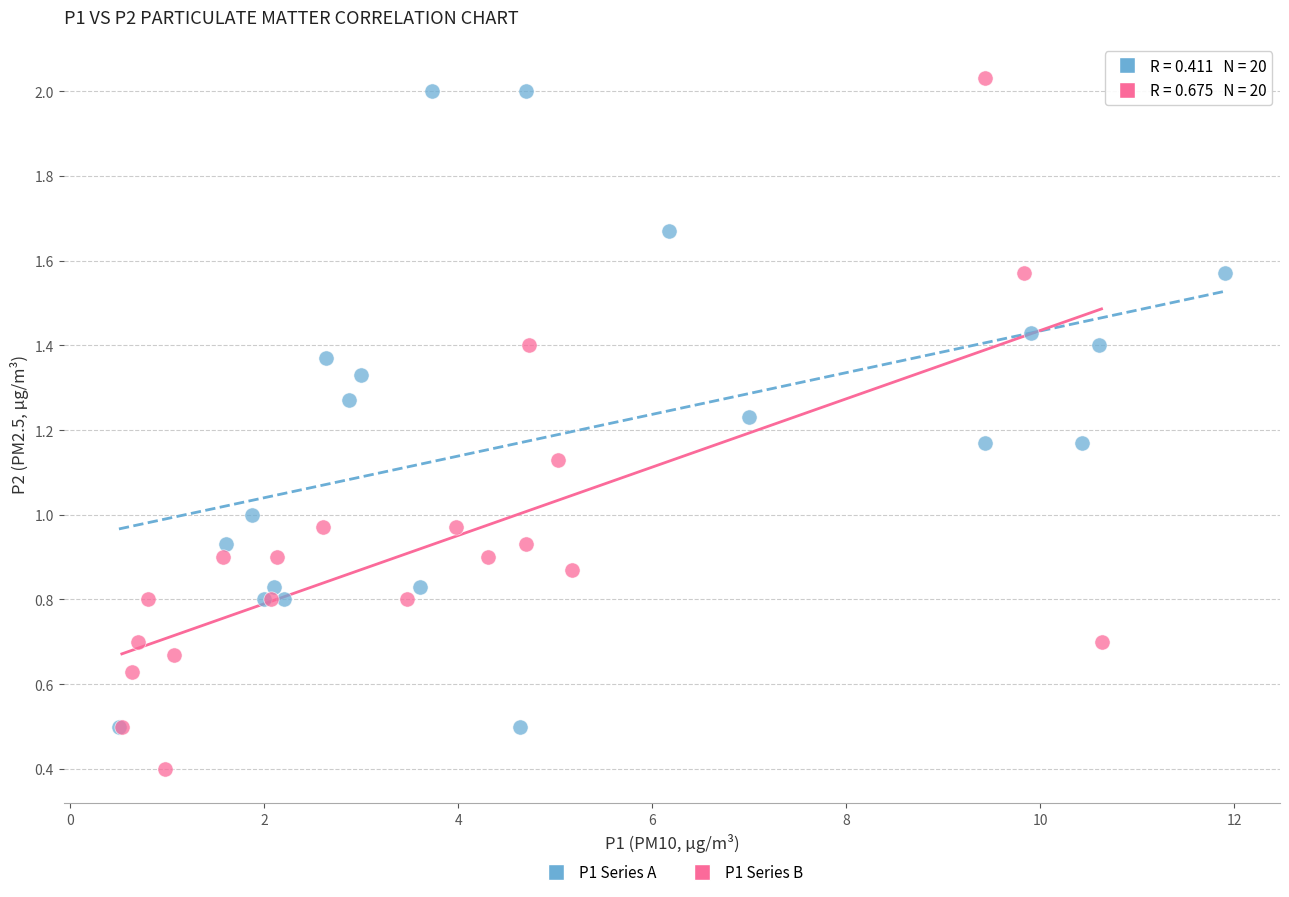

Which series reaches the maximum Y coordinate?

P1 Series B